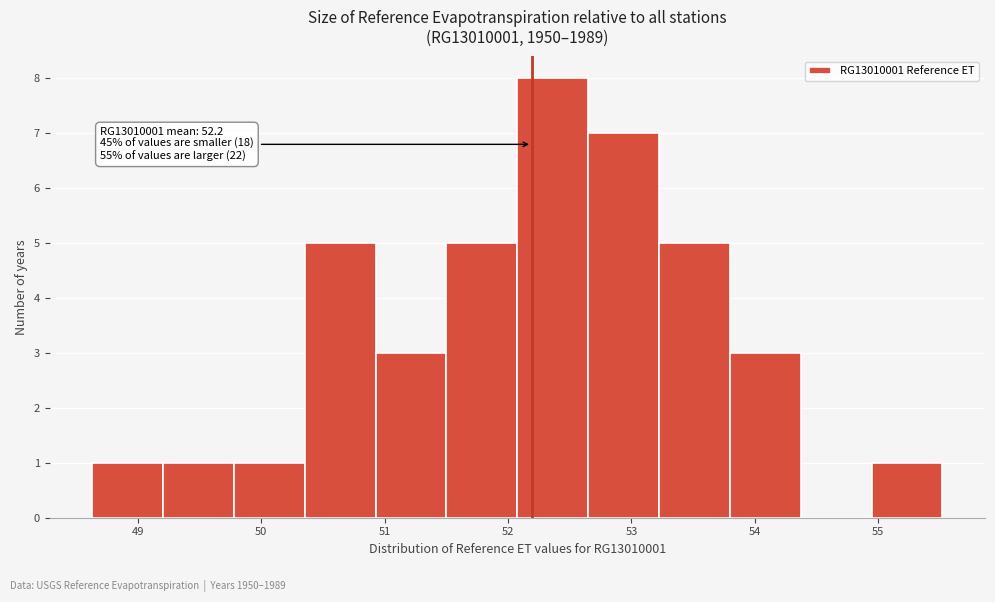

Which range on the x-axis has the tallest bar?

52.1 to 52.6